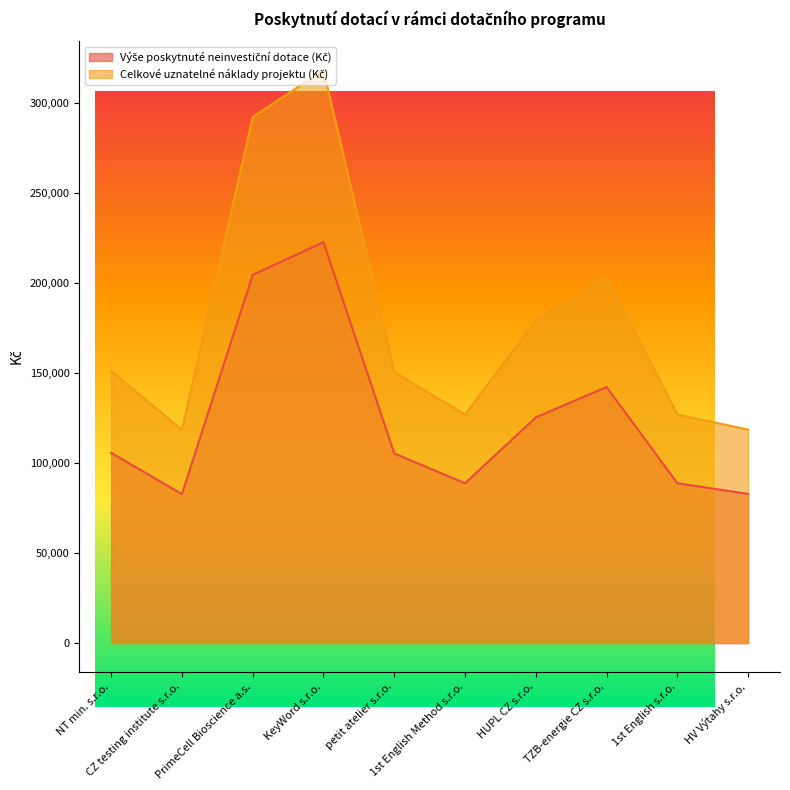

Where is Výše poskytnuté neinvestiční dotace (Kč) nearest to the value 152800?

TZB-energie CZ s.r.o.